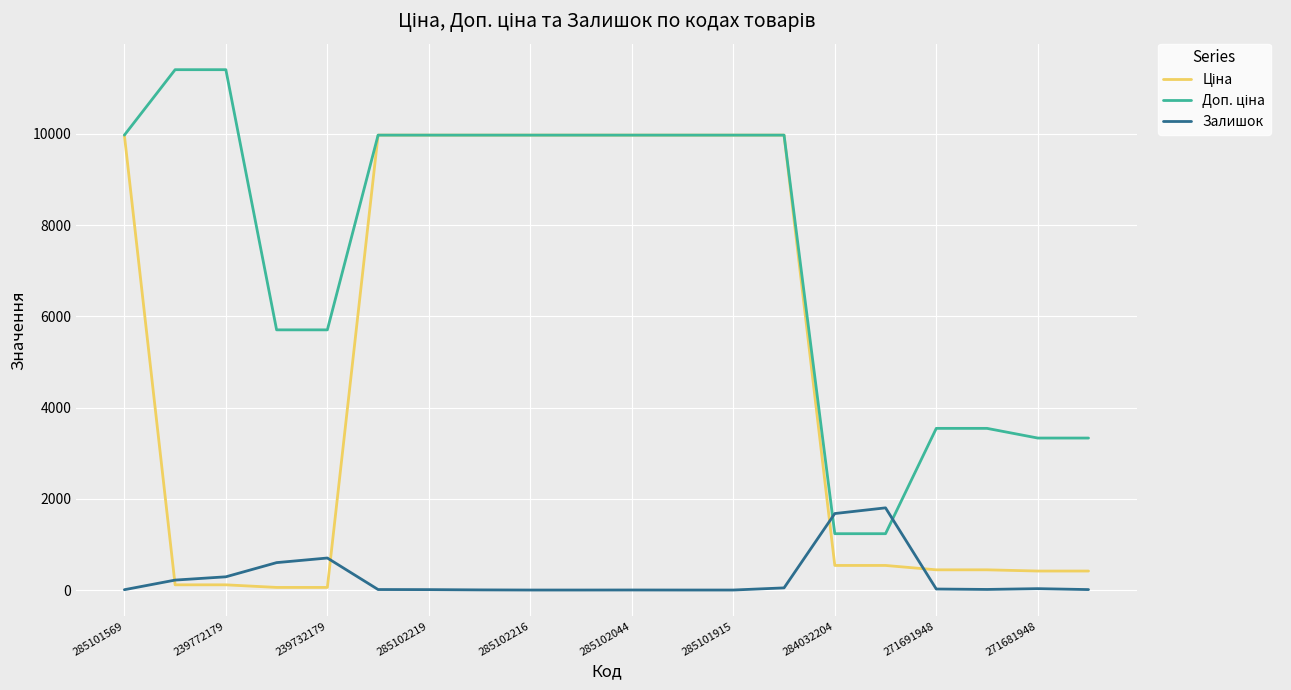

Is this an area chart (filled region under the line)?

No